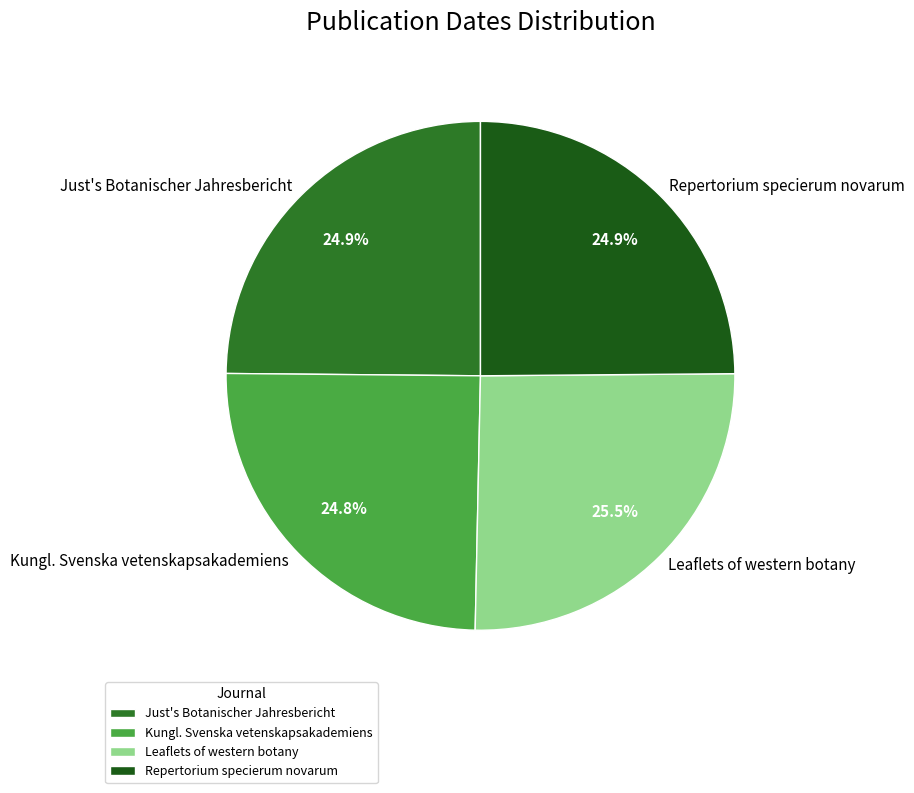

How many segments does this pie chart have?

4